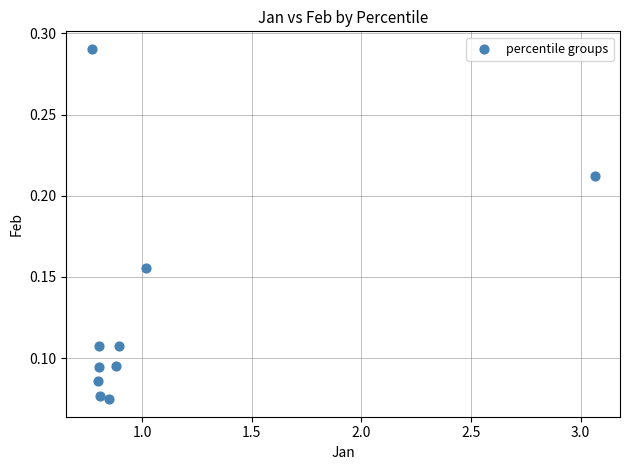

What is the range of X values (max minus min)?

2.3